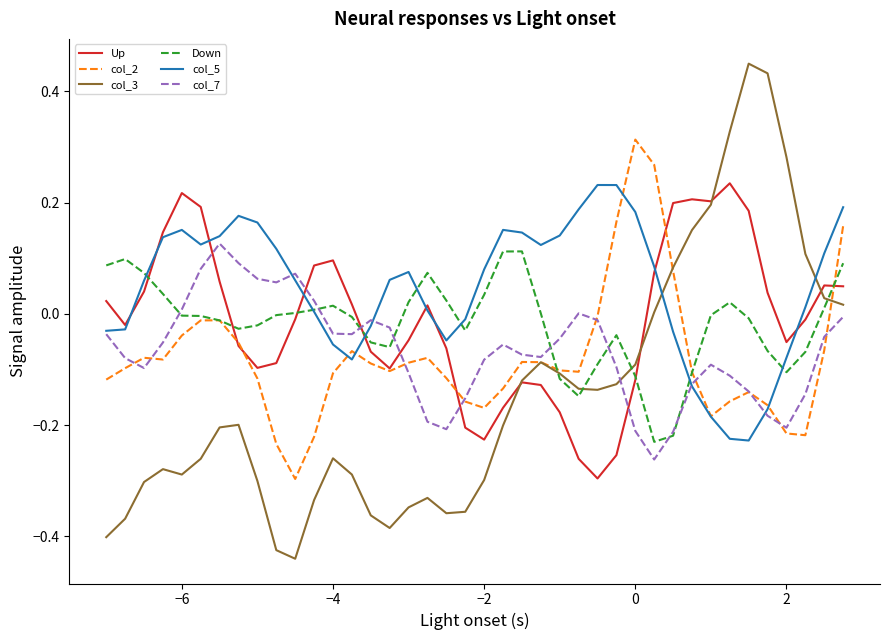

At how many categories does at least one series exceed 0?

38